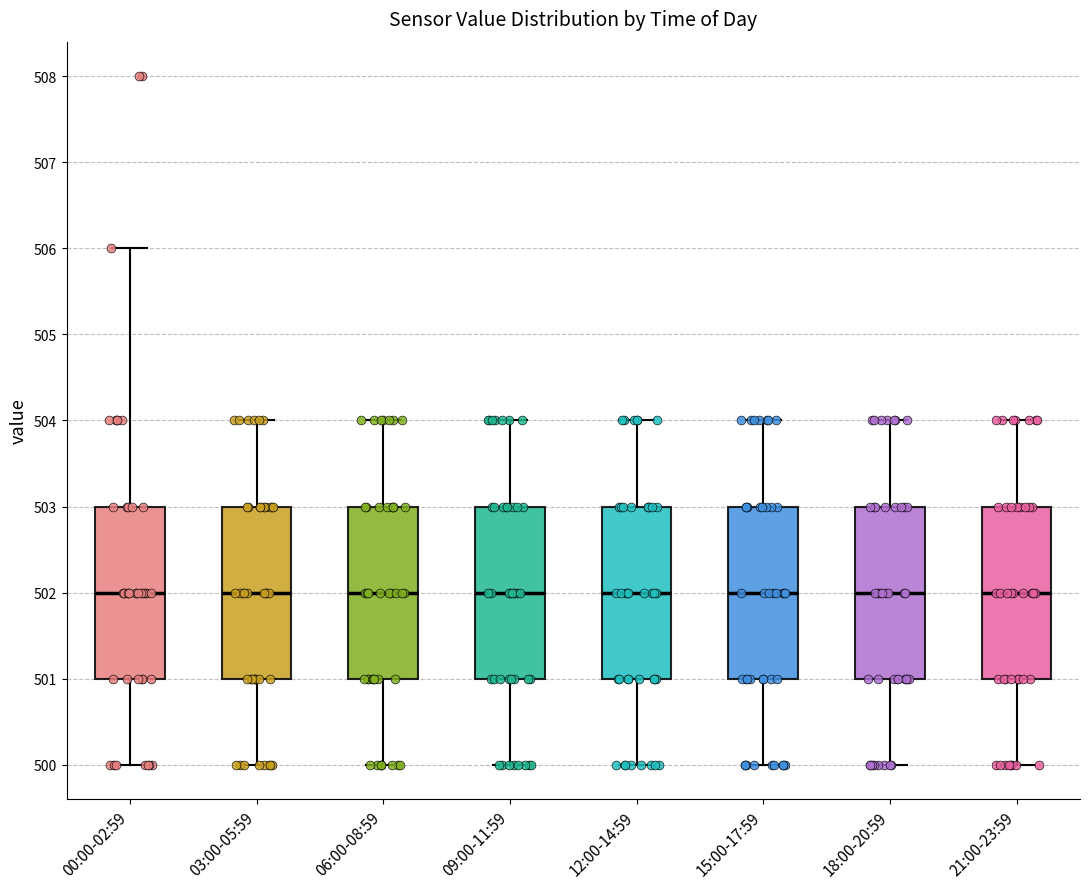

Where does the upper whisker of the box for 03:00-05:59 end on the y-axis? The values are not printed on the chart, so give them approximately, as read against the axis.

504